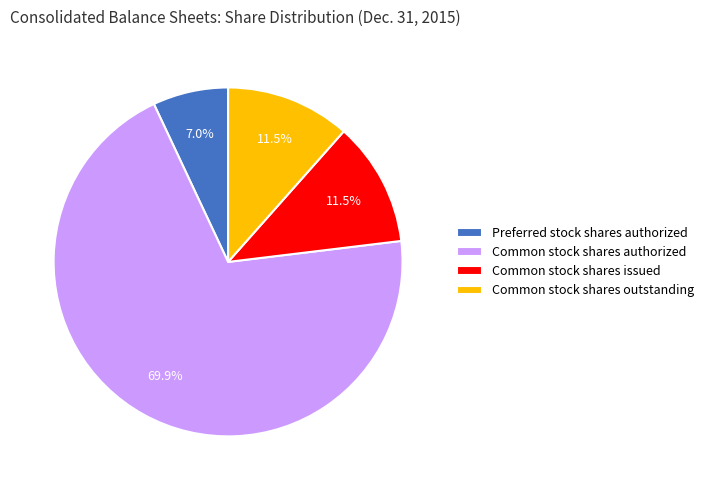

Is the sum of Preferred stock shares authorized and Common stock shares authorized greater than half?

Yes